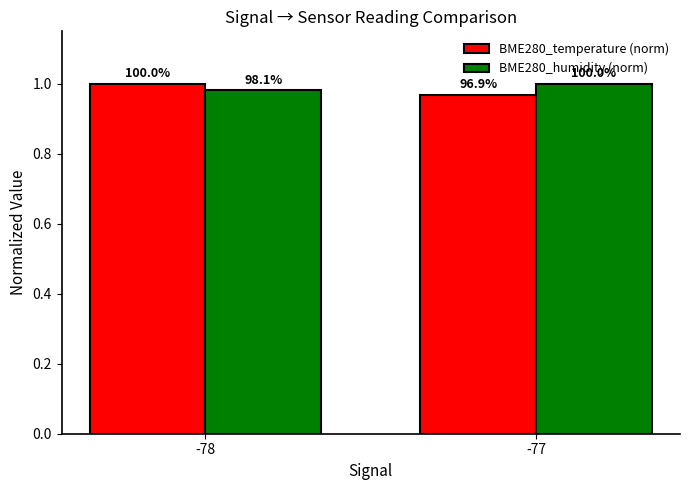

Which series changed the most between -78 and -77?

BME280_temperature (norm)